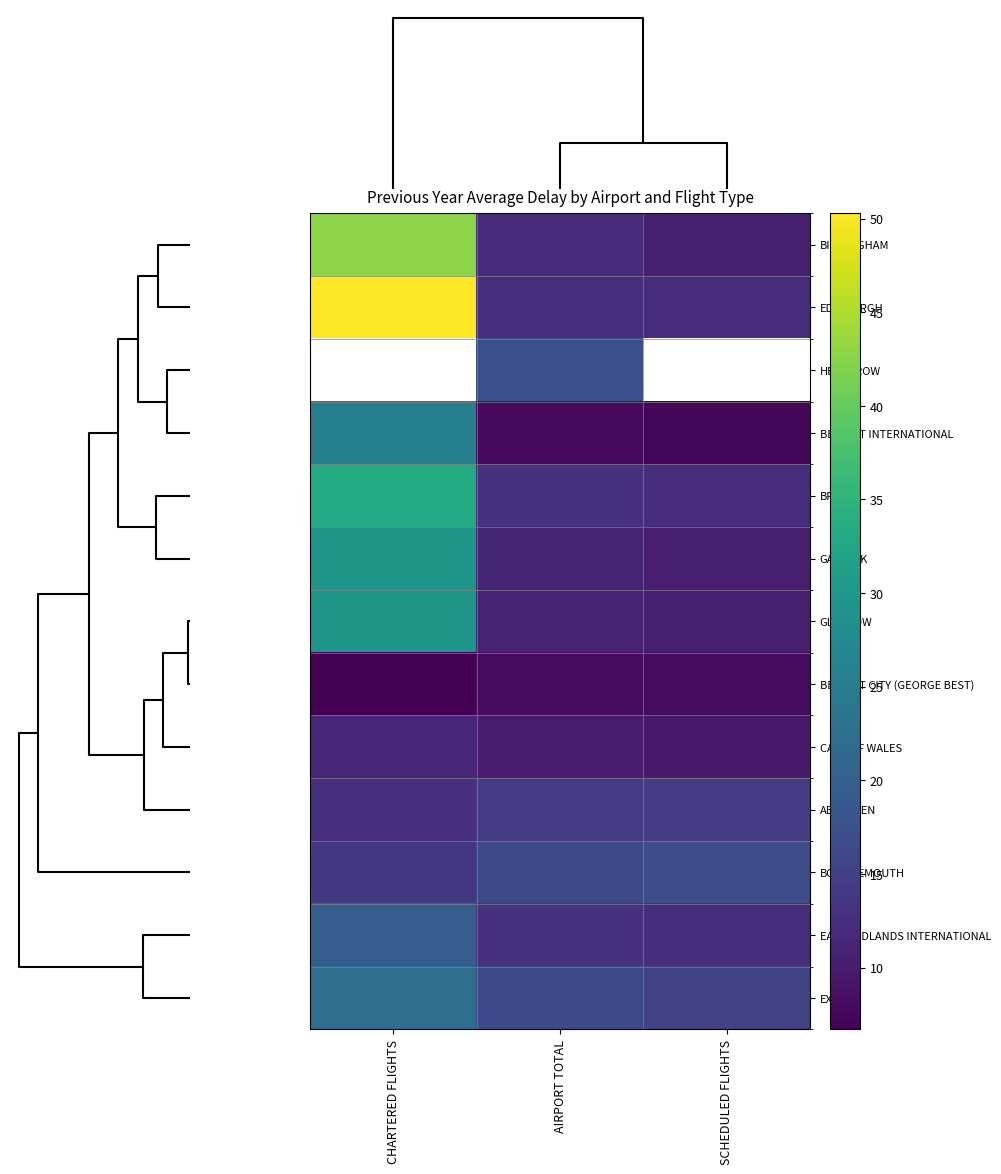

Count the number of categories in the chart.

3